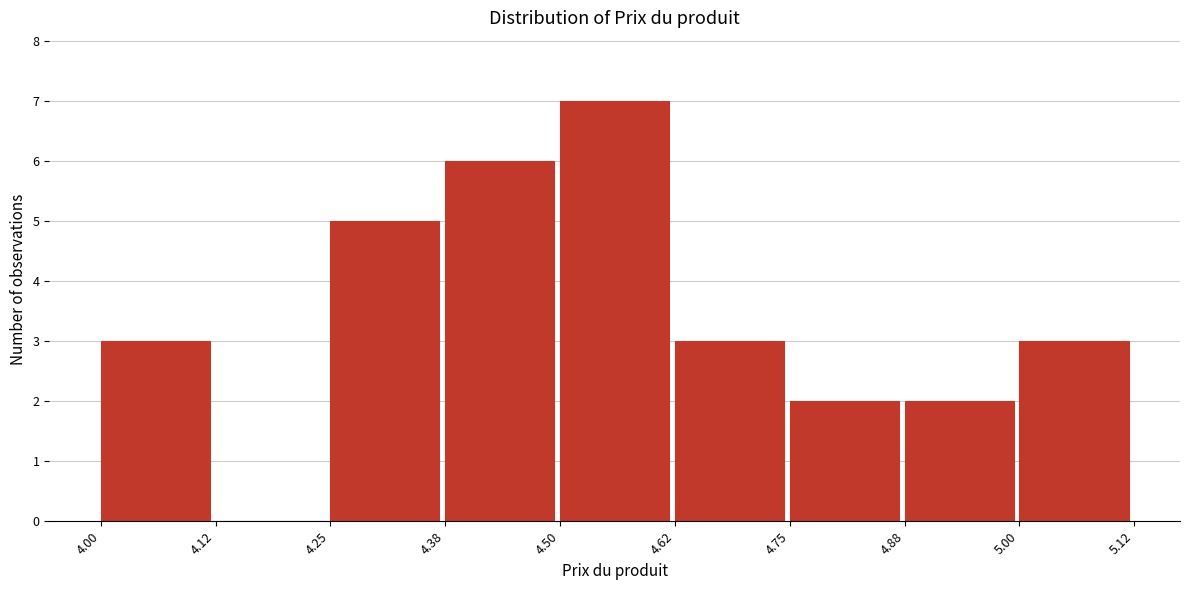

How tall is the bar that spans 4.50 to 4.62 on the x-axis? The values are not printed on the chart, so give them approximately, as read against the axis.

7